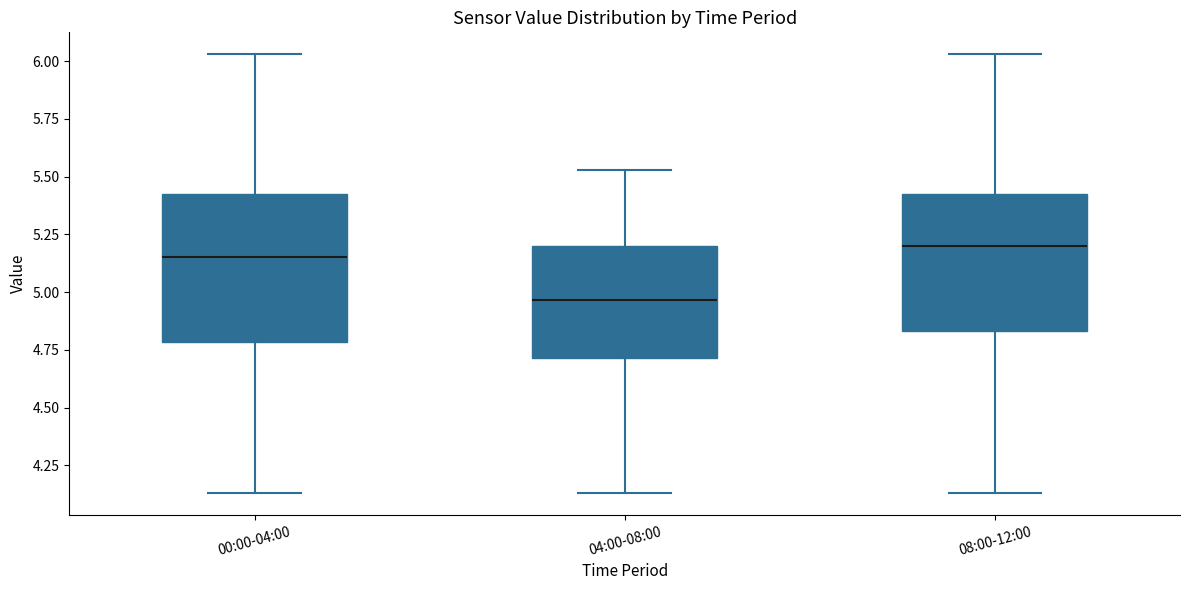

Reading left to right, transcribe this box plot: for each box, give where its median line is, the range the box spans, and where its two whiskers end, as read against the y-axis. The values are not printed on the chart, so give them approximately, as read against the axis.

00:00-04:00: median 5.15, box 4.80 to 5.45, whiskers 4.15 to 6.05
04:00-08:00: median 4.95, box 4.70 to 5.20, whiskers 4.15 to 5.55
08:00-12:00: median 5.20, box 4.85 to 5.45, whiskers 4.15 to 6.05